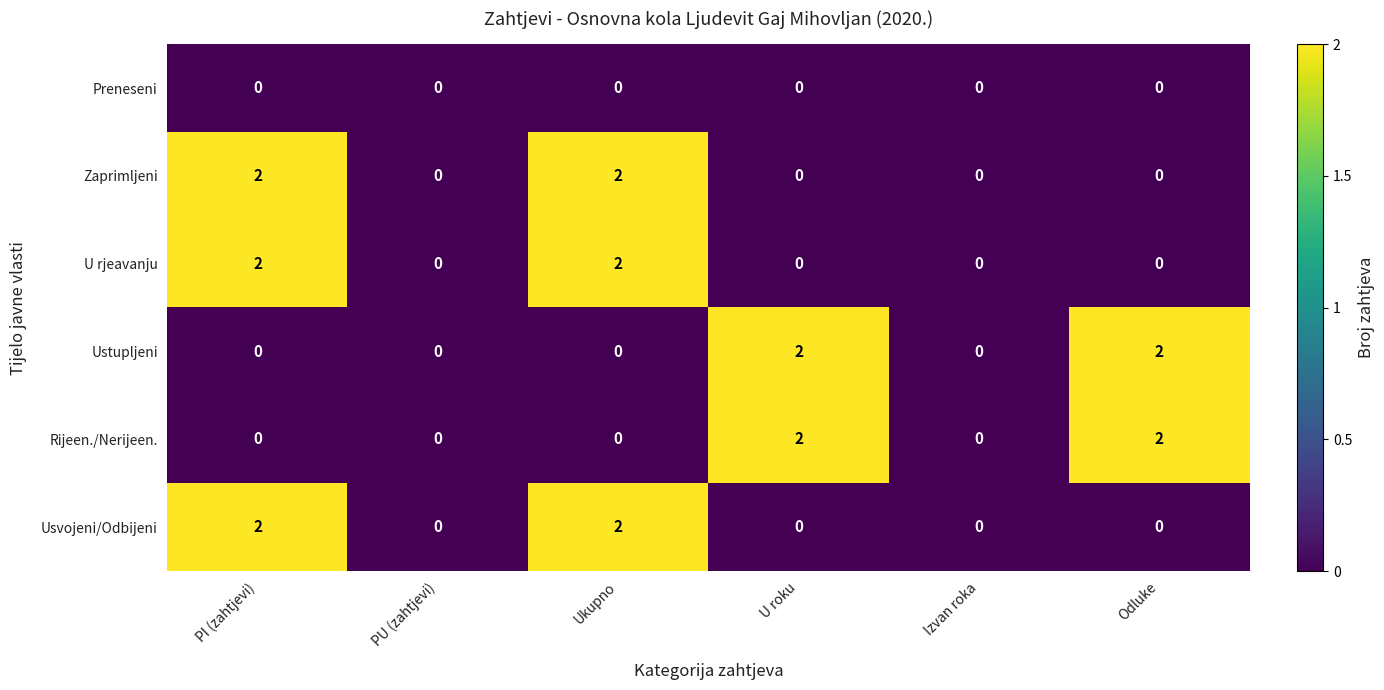

What is the sum of all Zaprimljeni values?

4